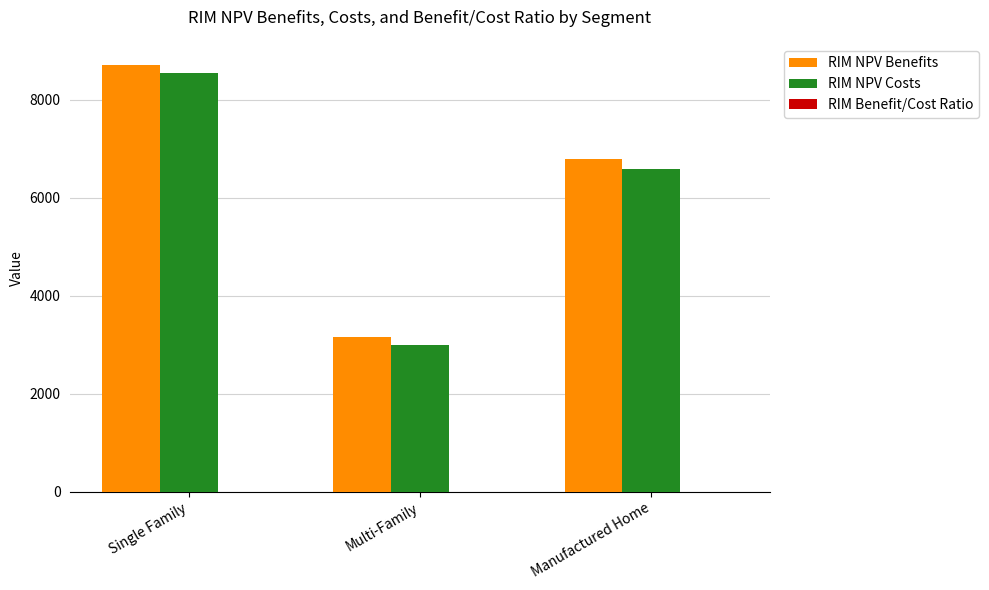

What is the maximum value shown in the chart?

8710.6